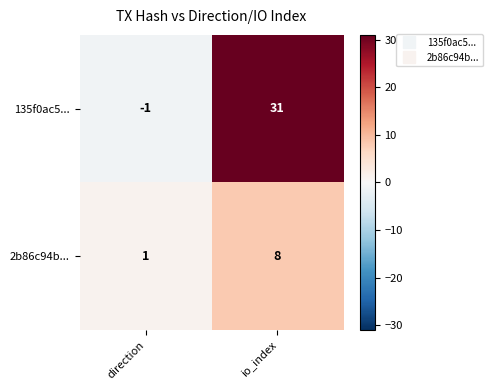

List the labels in order of 2b86c94b... value, smallest first.

direction, io_index